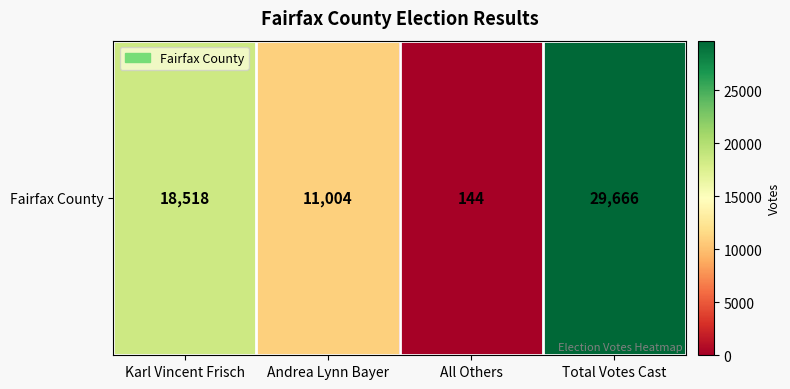

Rank the categories by value from highest to lowest.

Total Votes Cast, Karl Vincent Frisch, Andrea Lynn Bayer, All Others